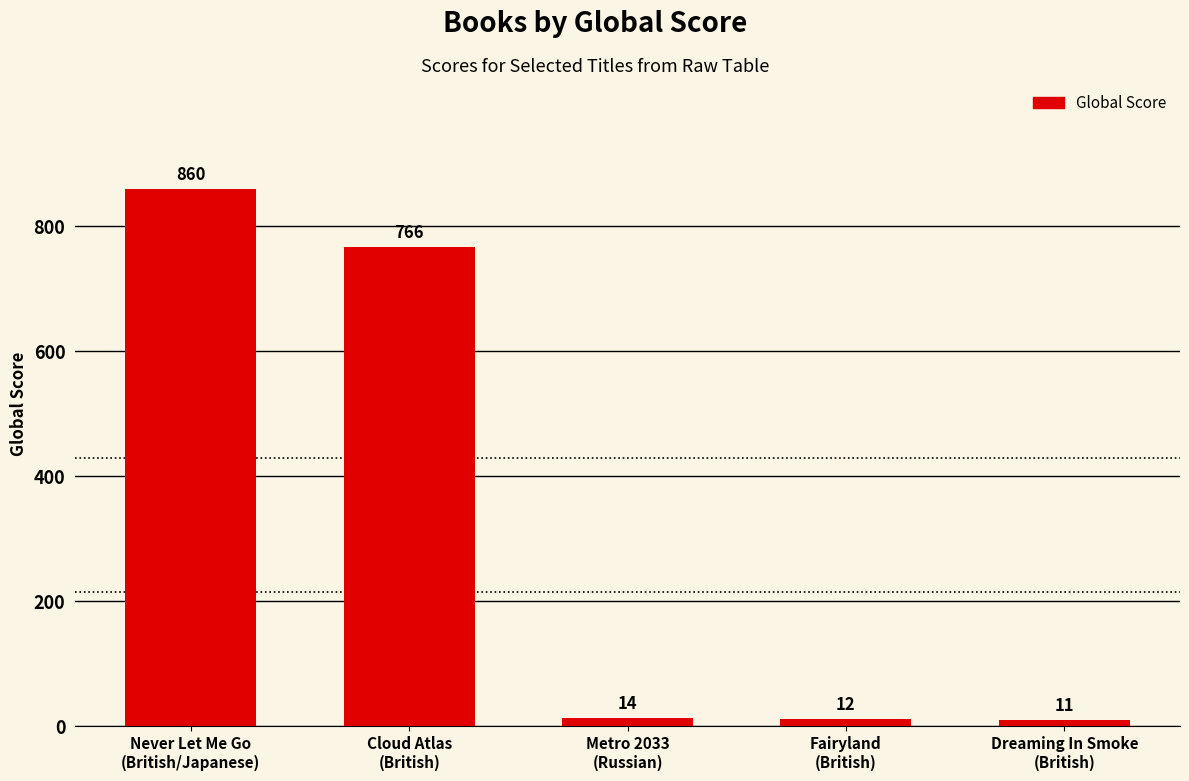

Reading left to right, extract all data points from this chart.

Never Let Me Go
(British/Japanese)=860	Cloud Atlas
(British)=766	Metro 2033
(Russian)=14	Fairyland
(British)=12	Dreaming In Smoke
(British)=11